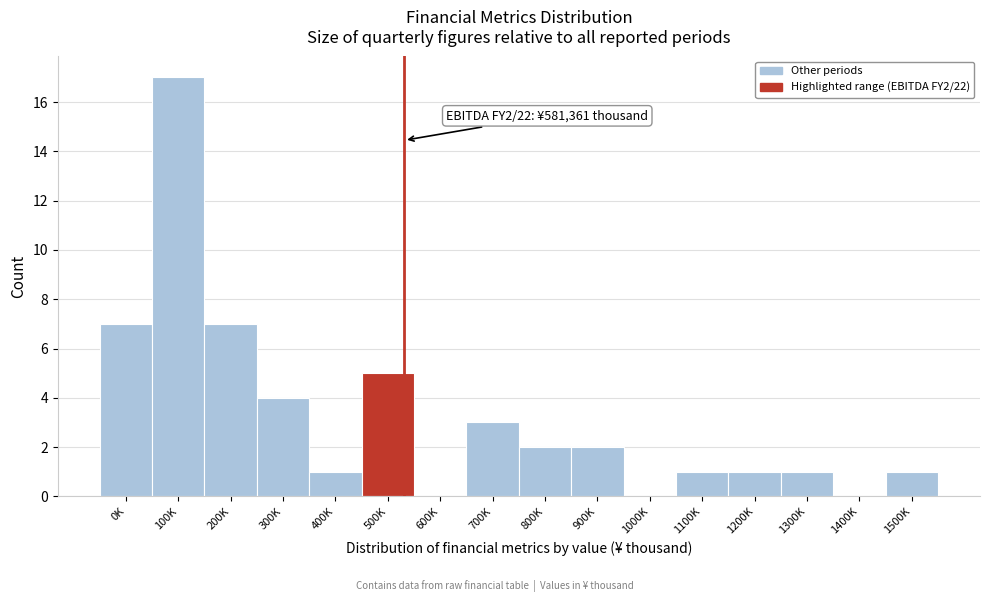

Reading left to right, what are all the values shown in this chart?

0K=7	100K=17	200K=7	300K=4	400K=1	500K=5	600K=0	700K=3	800K=2	900K=2	1000K=0	1100K=1	1200K=1	1300K=1	1400K=0	1500K=1